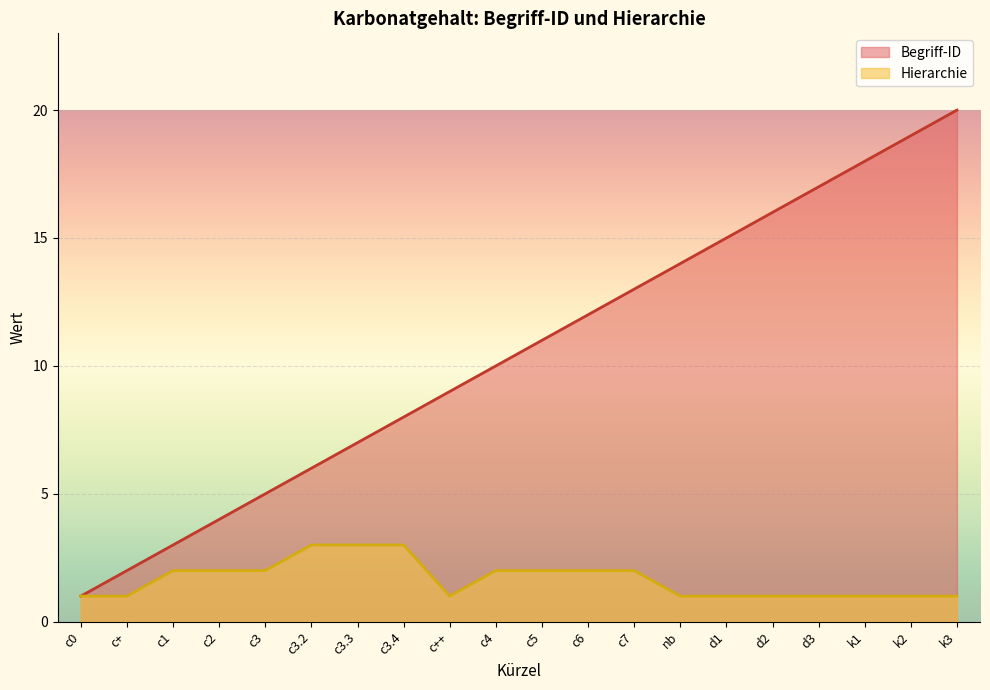

What value does the Begriff-ID series have at d3, to the nearest 5?

15